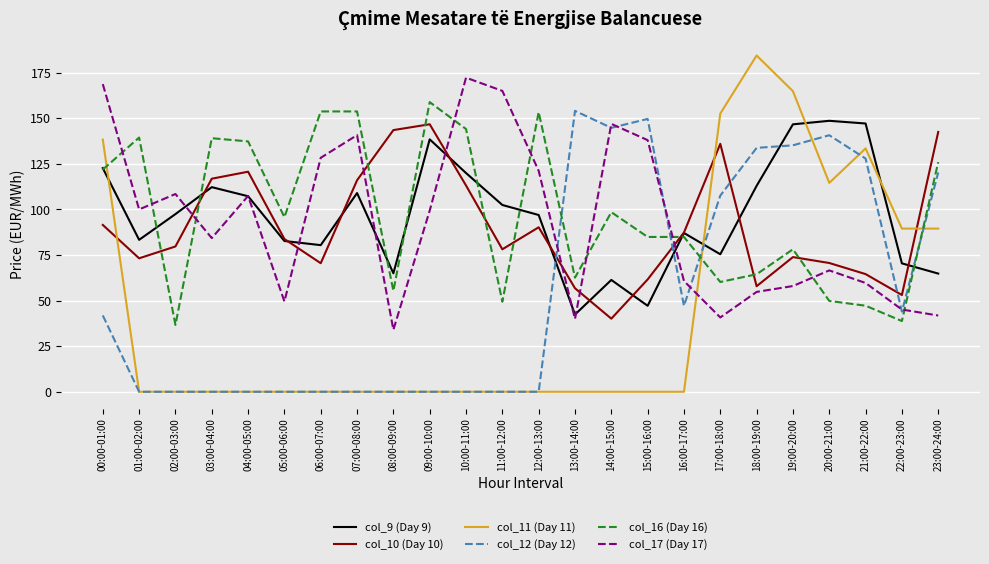

Does the chart have visible grid lines?

Yes